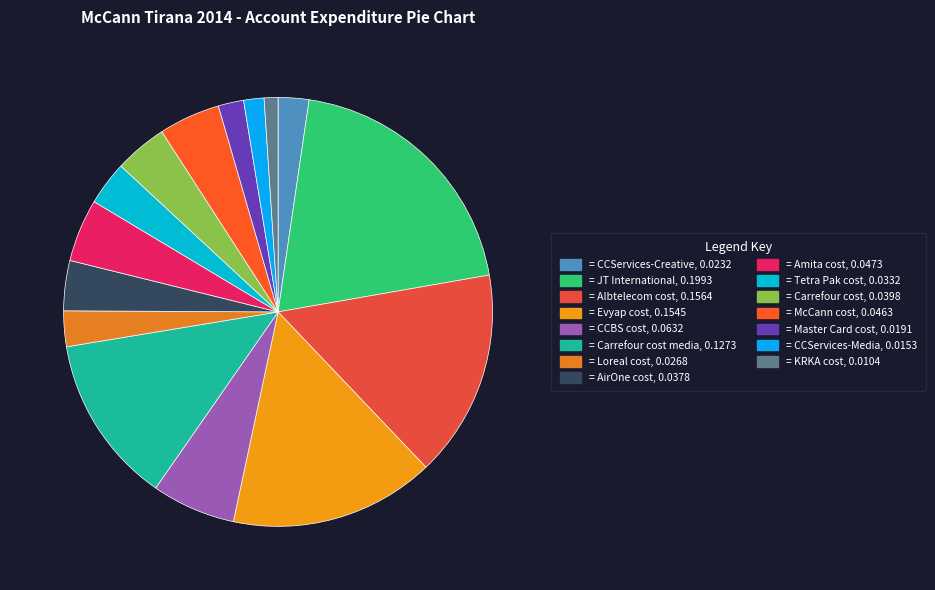

How many slices are in this pie chart?

15